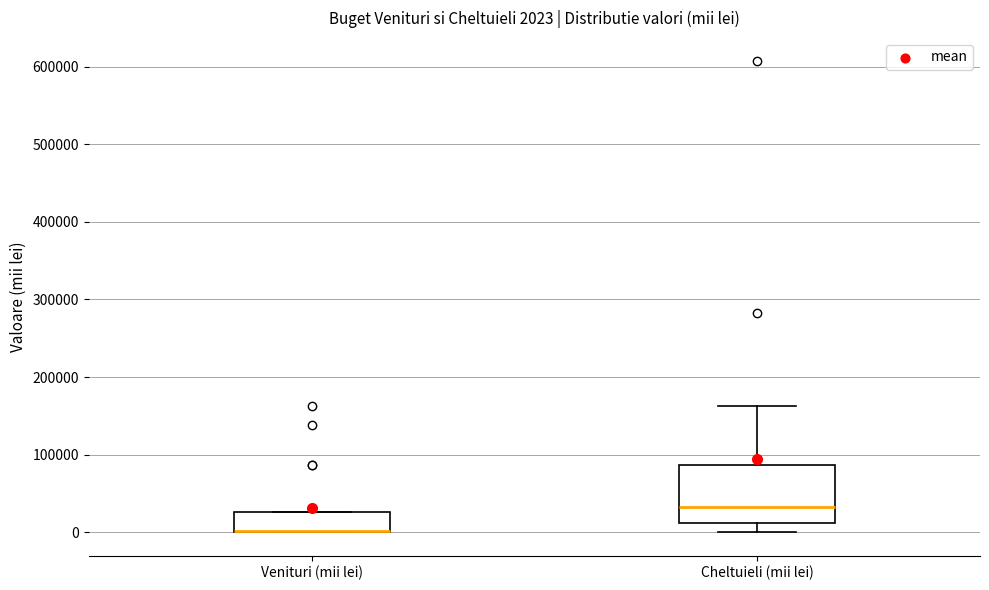

Which box is the tallest, from its lower edge to its upper edge?

Cheltuieli (mii lei)